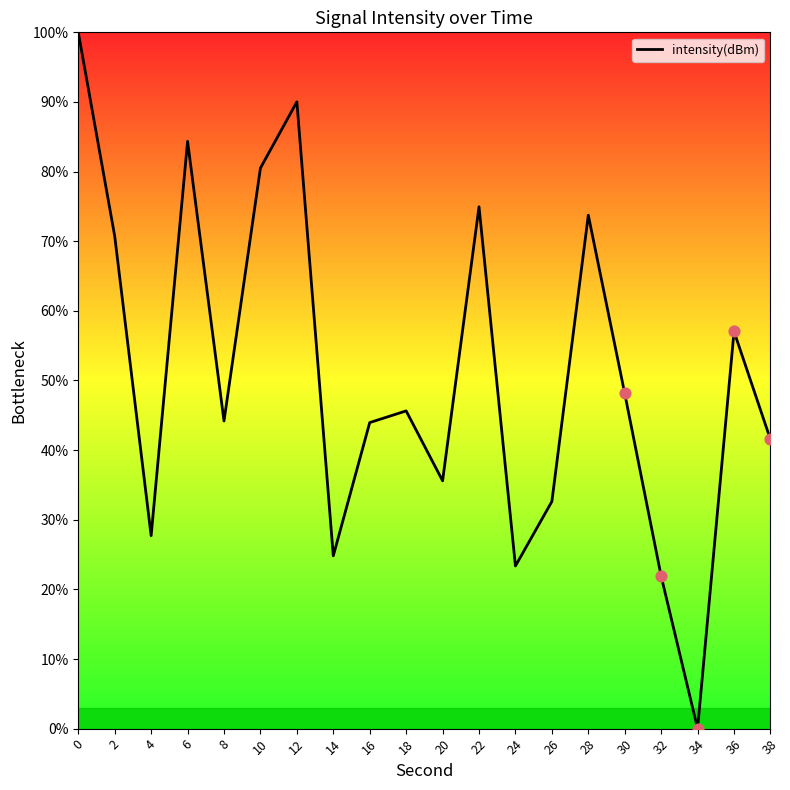

Approximately how many times larger is the value at 30 compared to 20?

1.4